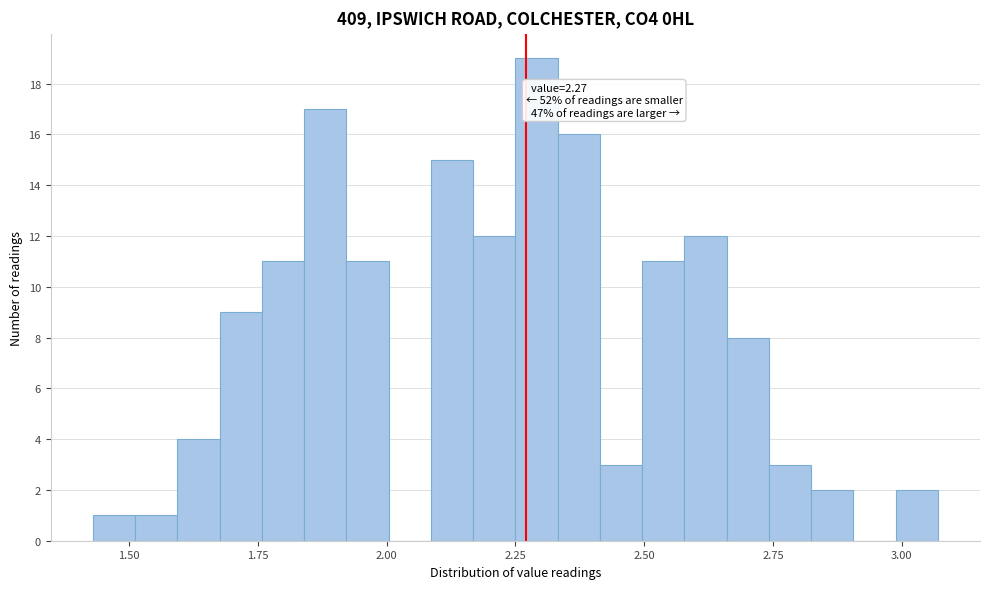

Around what value on the x-axis is the tallest bar? Give the approximate position of its centre, as read against the axis.

2.30